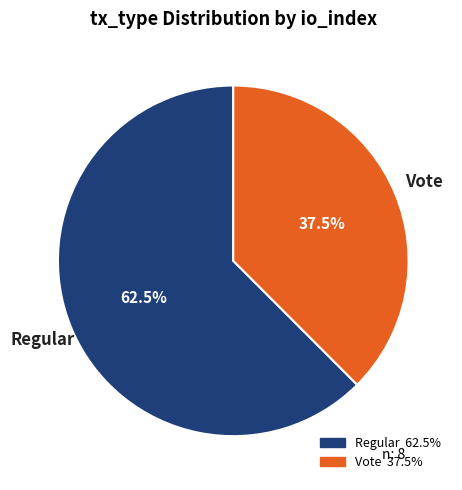

Rank the categories by value from lowest to highest.

Vote, Regular